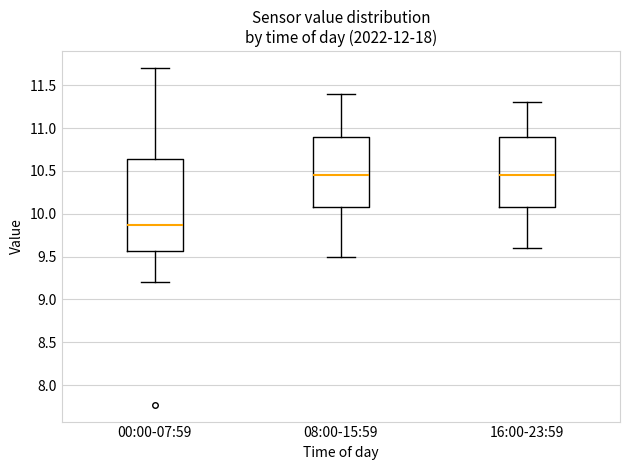

Reading left to right, transcribe this box plot: for each box, give where its median line is, the range the box spans, and where its two whiskers end, as read against the y-axis. The values are not printed on the chart, so give them approximately, as read against the axis.

00:00-07:59: median 9.85, box 9.55 to 10.65, whiskers 9.20 to 11.70
08:00-15:59: median 10.45, box 10.10 to 10.90, whiskers 9.50 to 11.40
16:00-23:59: median 10.45, box 10.10 to 10.90, whiskers 9.60 to 11.30